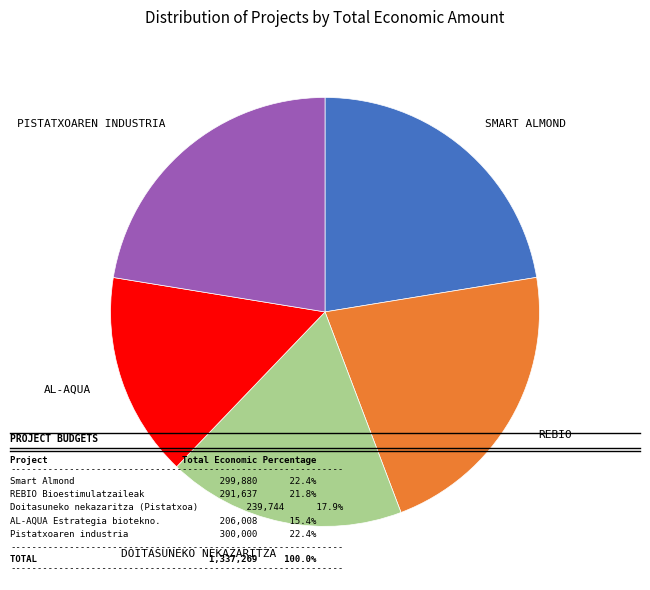

Is there any slice that represents more than half of the pie?

No